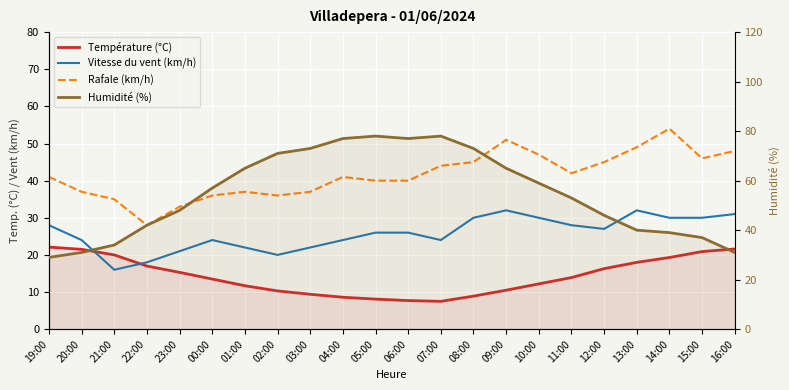

Is it true that Humidité (%) equals 114.0 at 08:00?

False